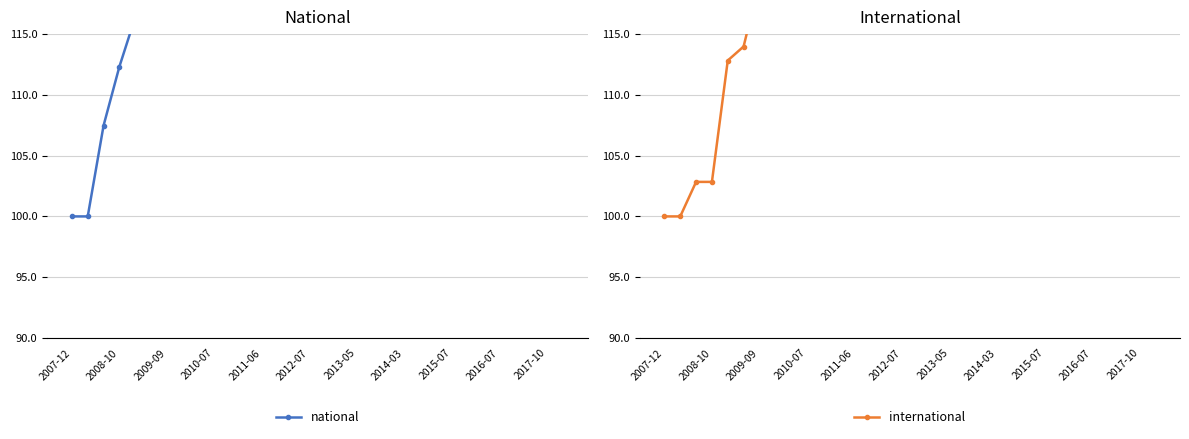

What is the difference between the second highest and minimum values in the national series?

195.8